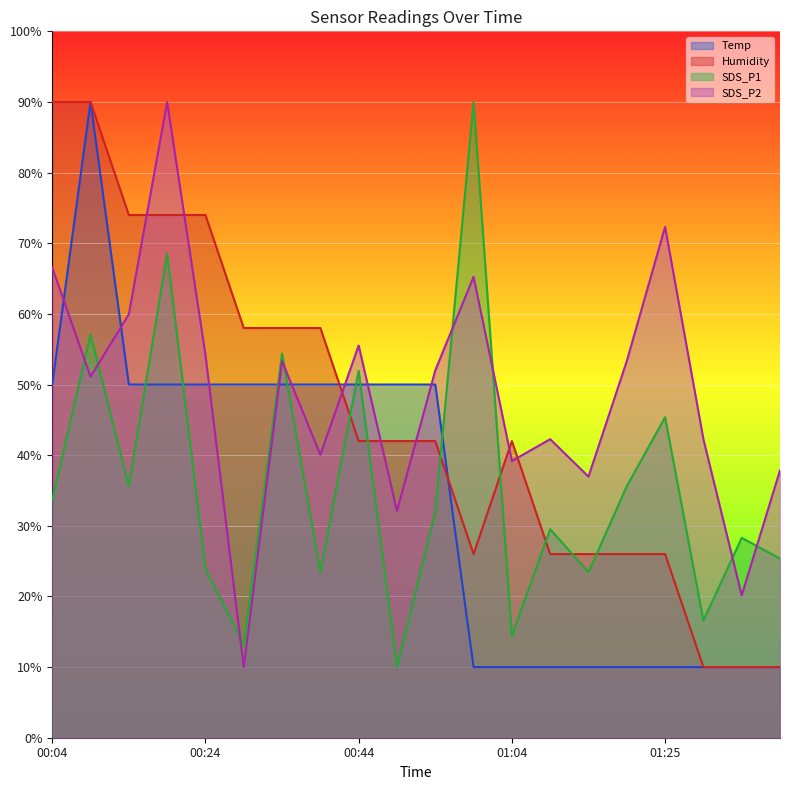

What is the minimum value for Humidity?

10.0